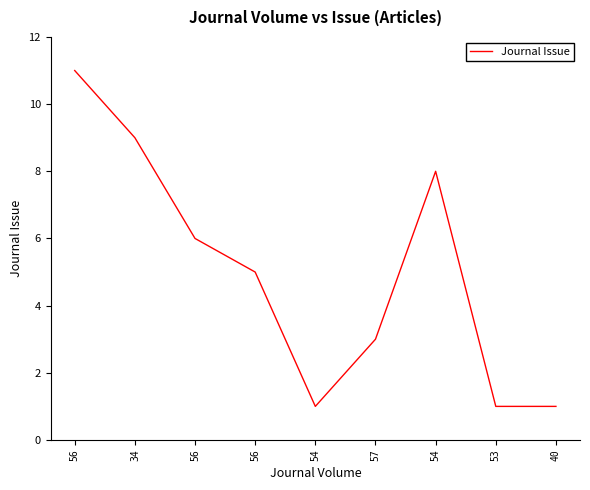

What is the difference between the values at 53 and 56?

5